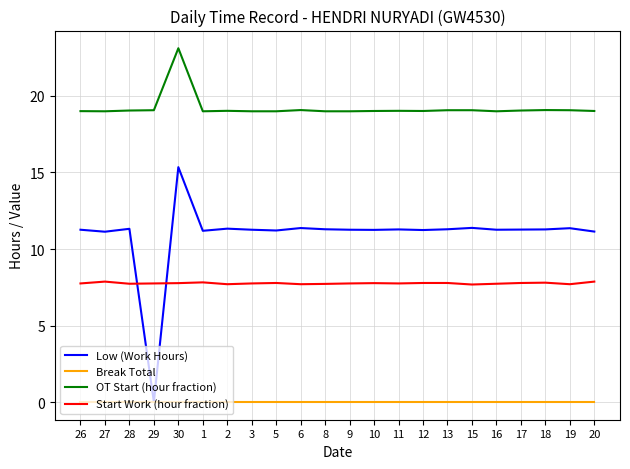

What is the difference between the OT Start (hour fraction) values at 17 and 30?

4.1